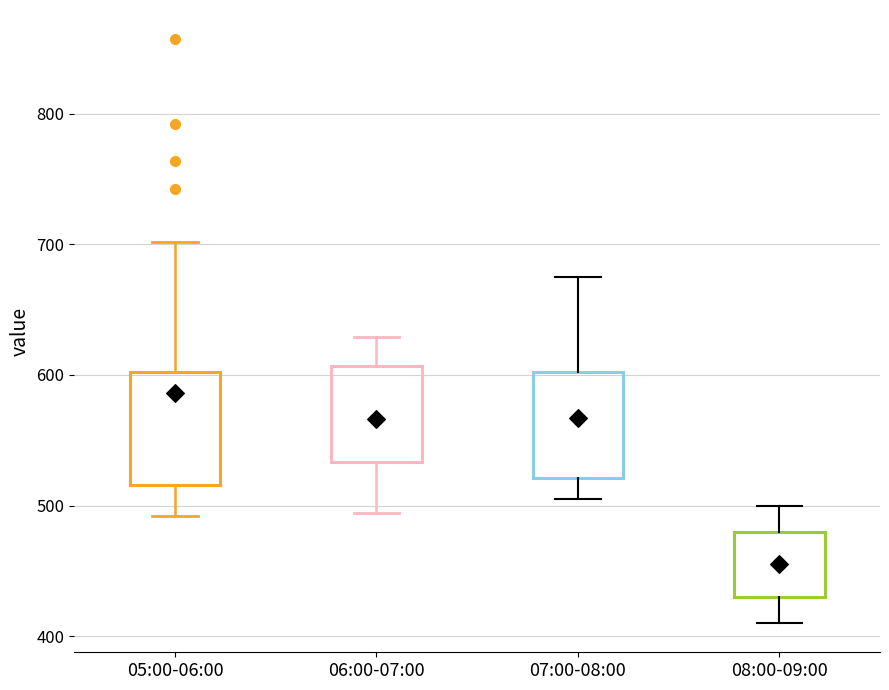

Where does the upper whisker of the box for 08:00-09:00 end on the y-axis? The values are not printed on the chart, so give them approximately, as read against the axis.

500